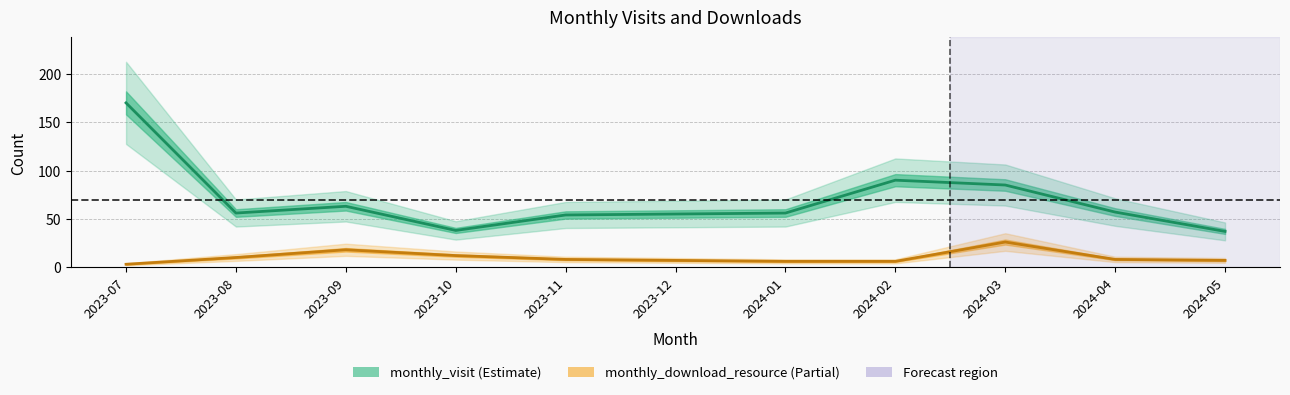

How many lines are shown in the chart?

2